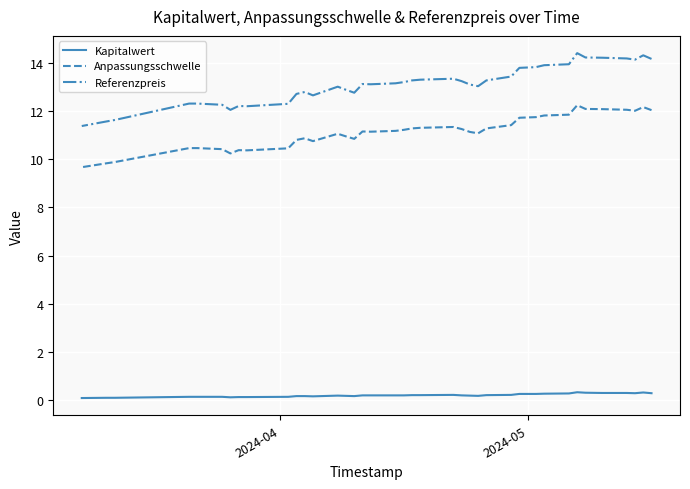

Is the value of Anpassungsschwelle at 14 greater than the value of Referenzpreis at 21?

No